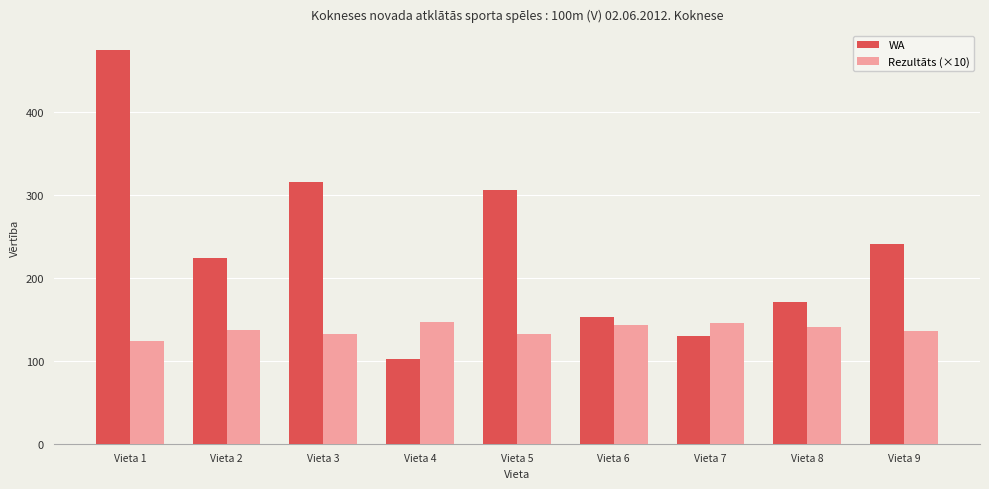

List the series in order of their overall mean, lowest first.

Rezultāts (×10), WA